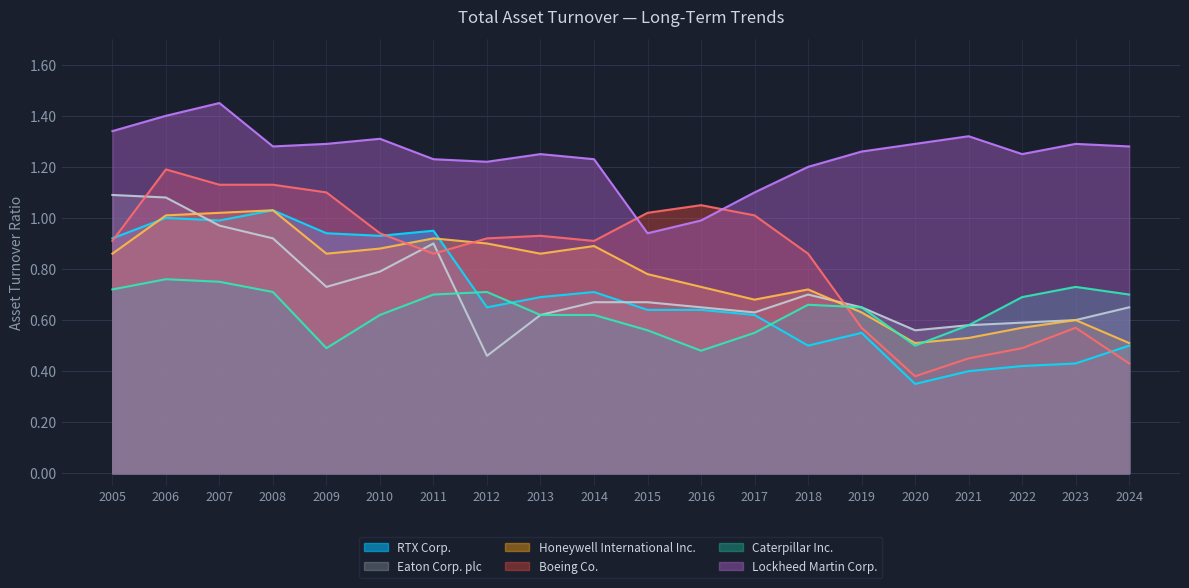

How many intersections are there between Boeing Co. and Caterpillar Inc.?

1